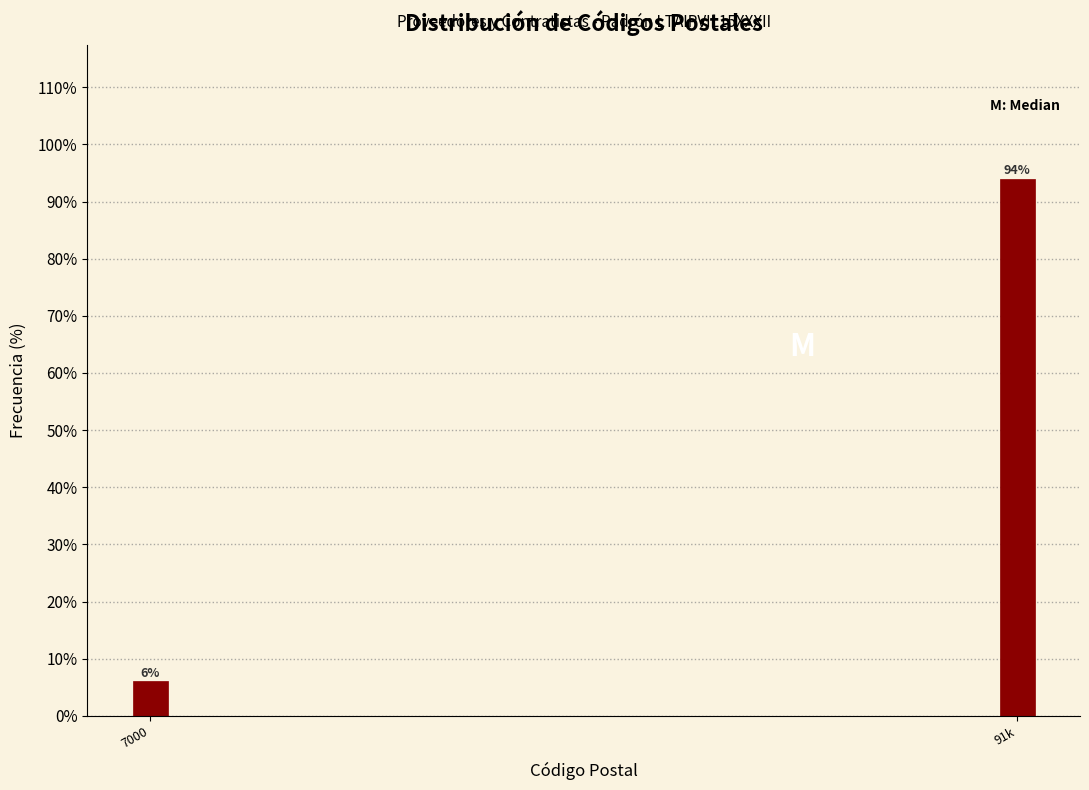

Rank the categories by value from lowest to highest.

7000, 91k